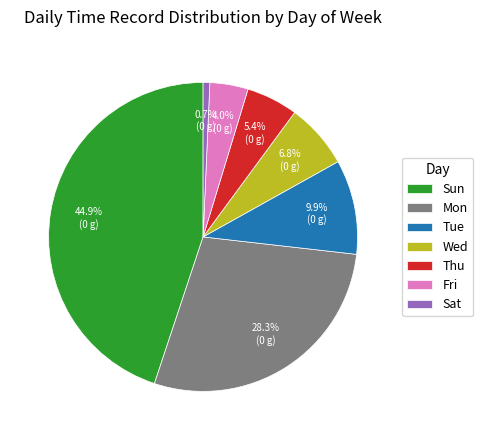

Which category has the biggest portion of the pie?

Sun